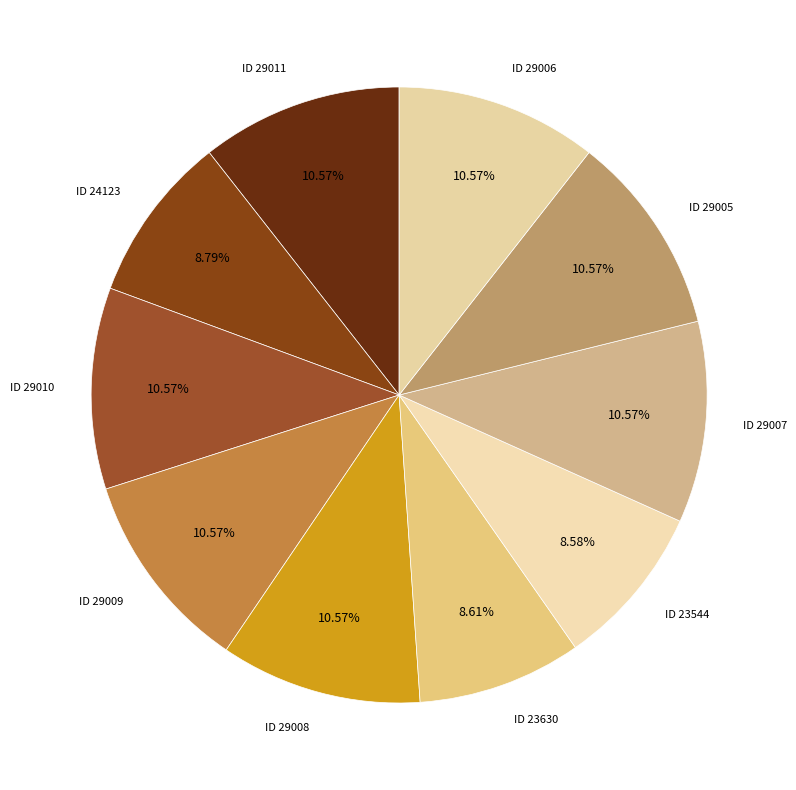

Is the sum of ID 24123 and ID 29005 greater than half?

No